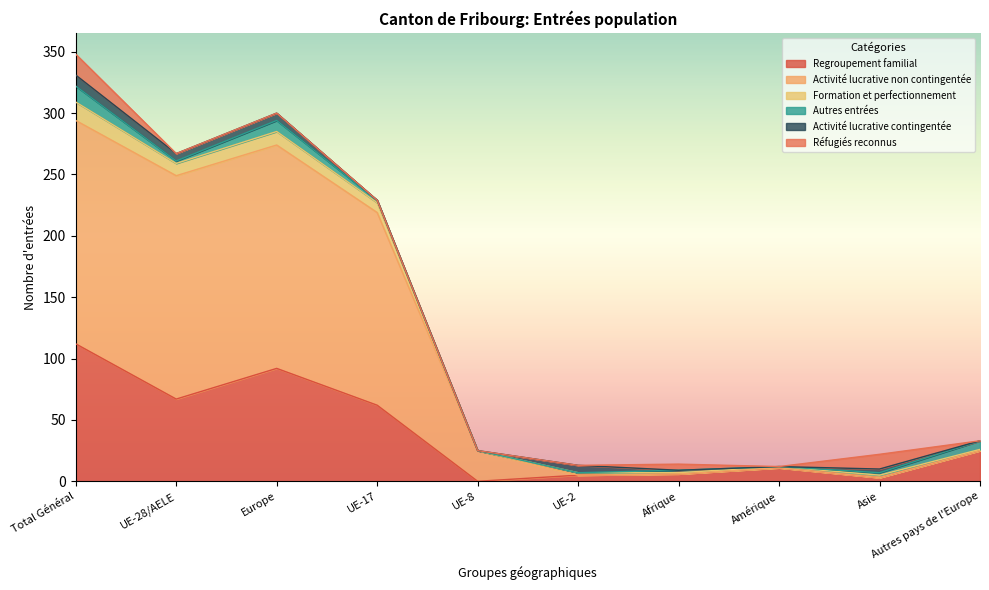

At which label does Regroupement familial reach its peak?

Total Général